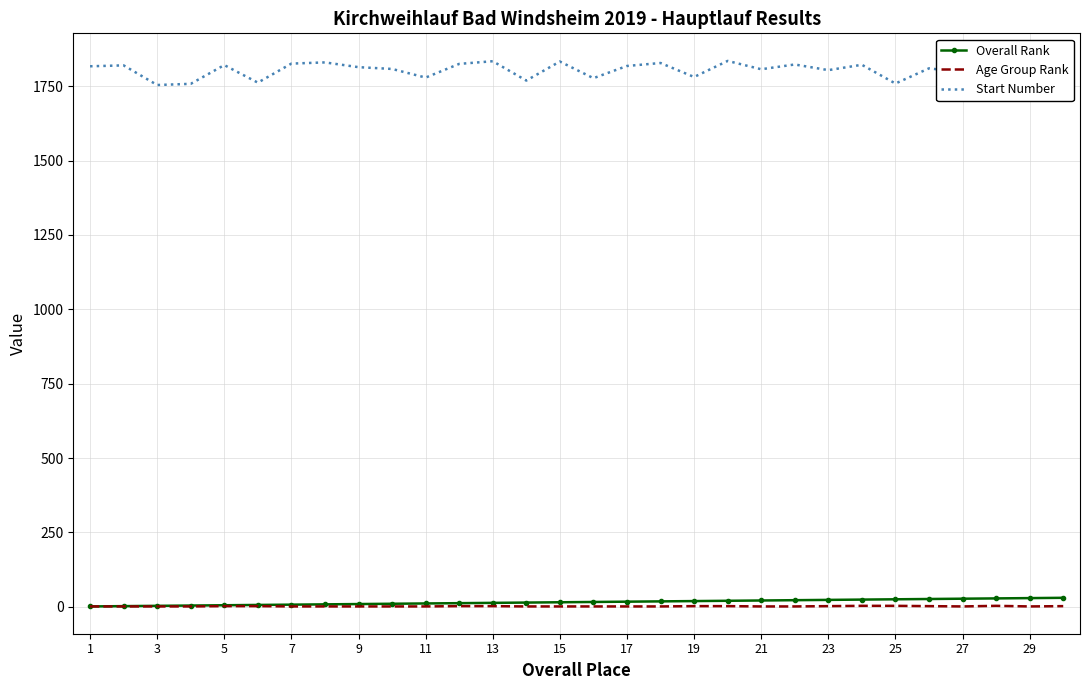

The value of Overall Rank at 11 is 9. True or false?

False